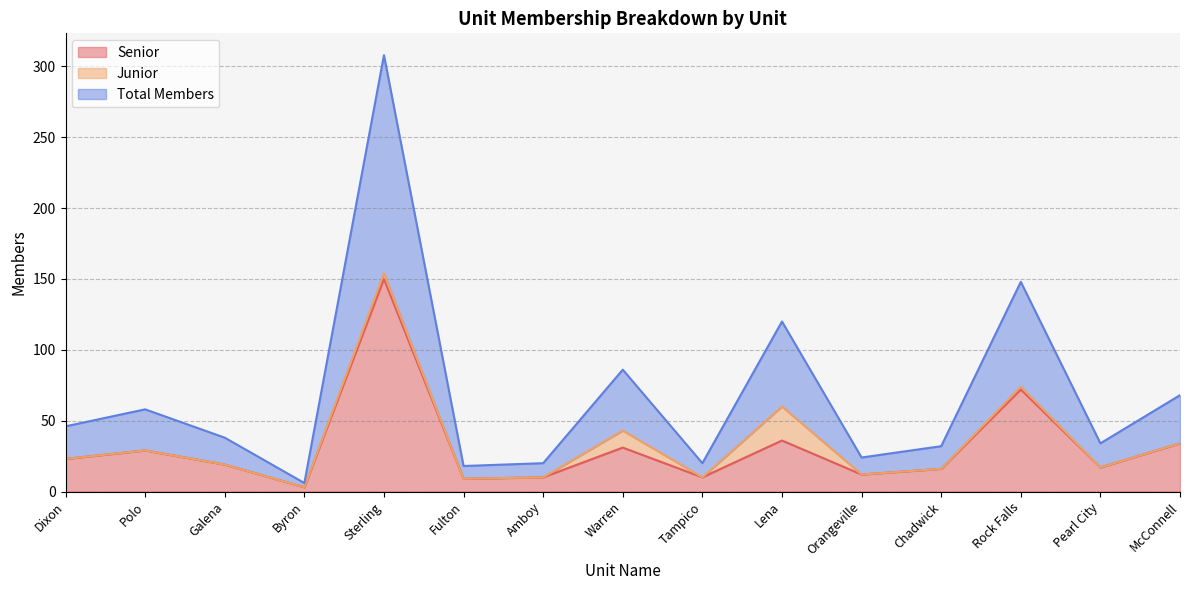

What is the label of the 8th point from the left?

Warren